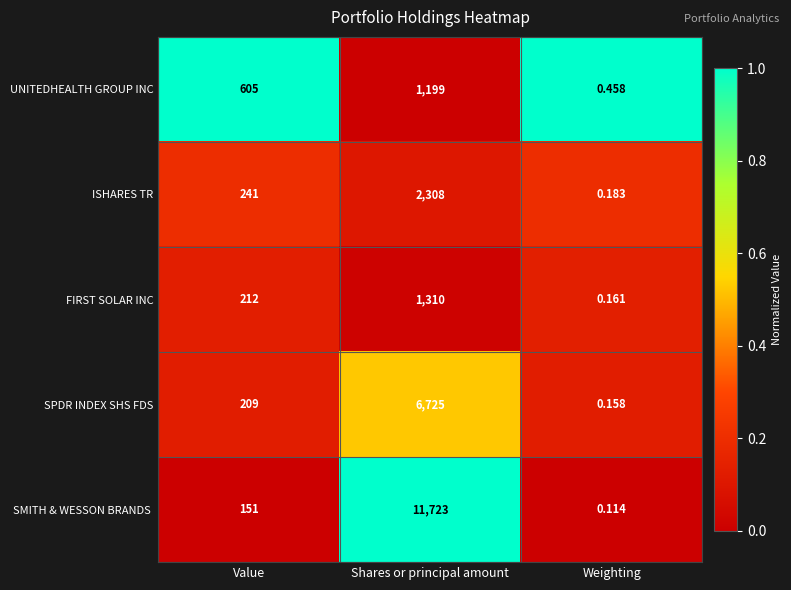

Which category has the lowest value in the UNITEDHEALTH GROUP INC series?

Weighting